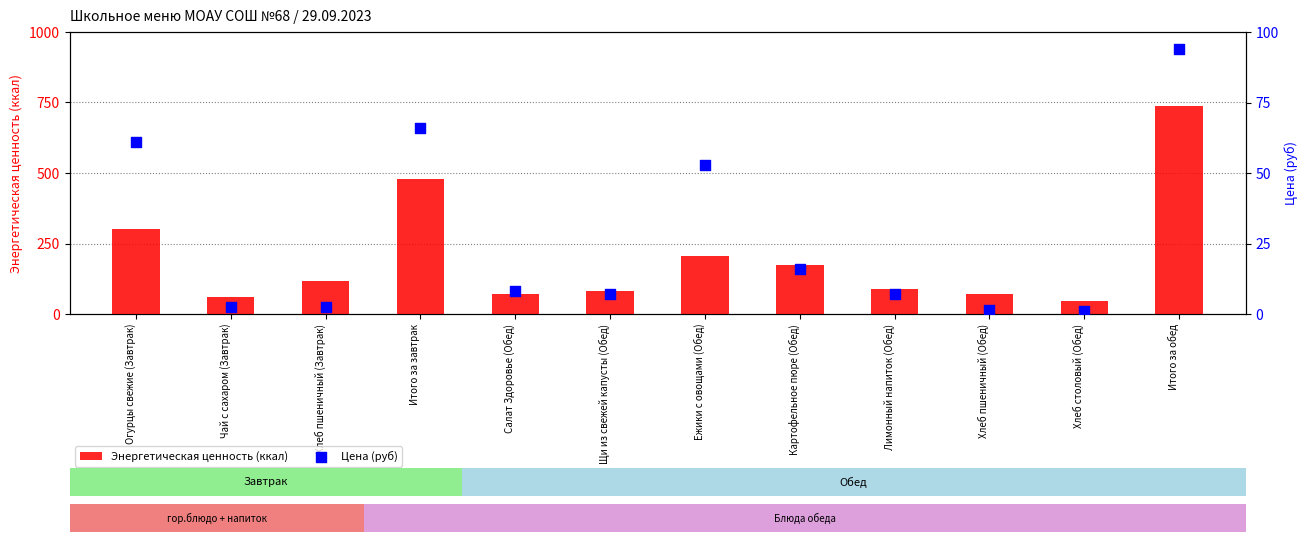

What is the total value across all series at Картофельное пюре (Обед)?

188.1